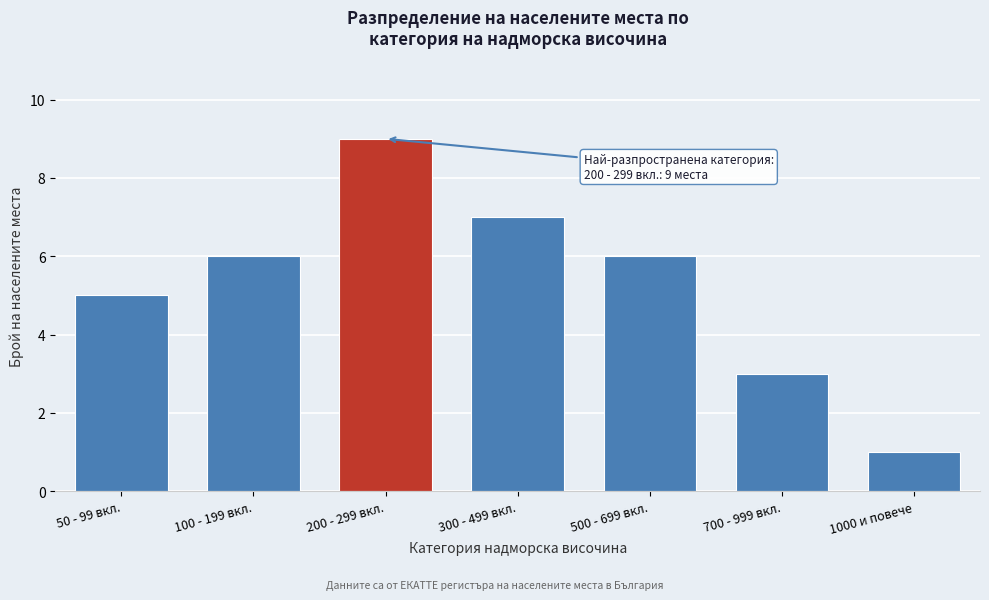

Reading left to right, list all the values displayed in this chart.

5	6	9	7	6	3	1